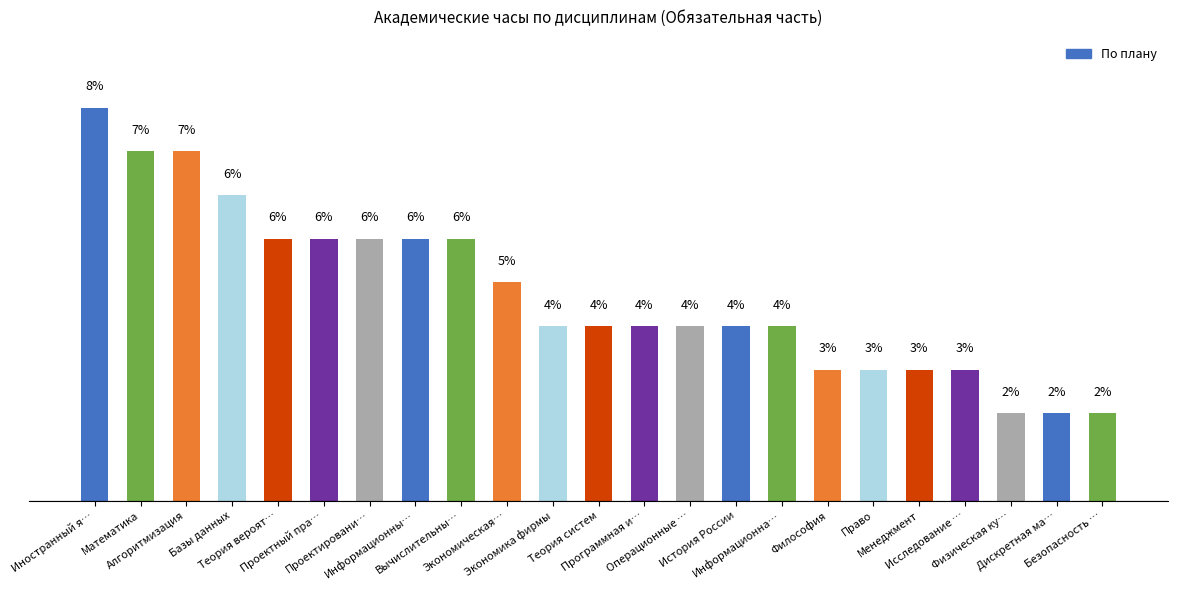

What is the label of the 2nd bar from the left?

Математика